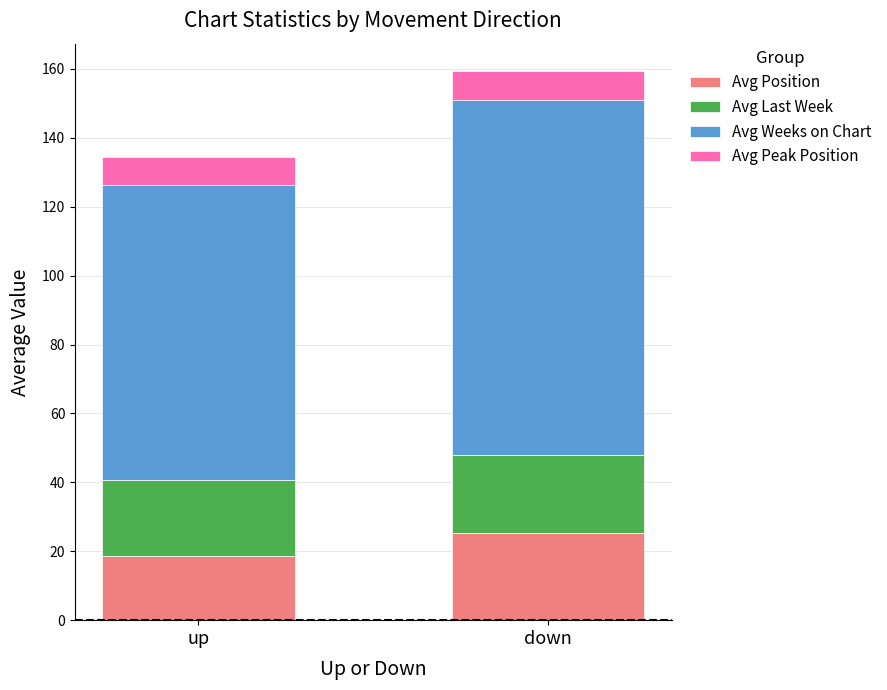

The value of Avg Position at up is 18.7. True or false?

True